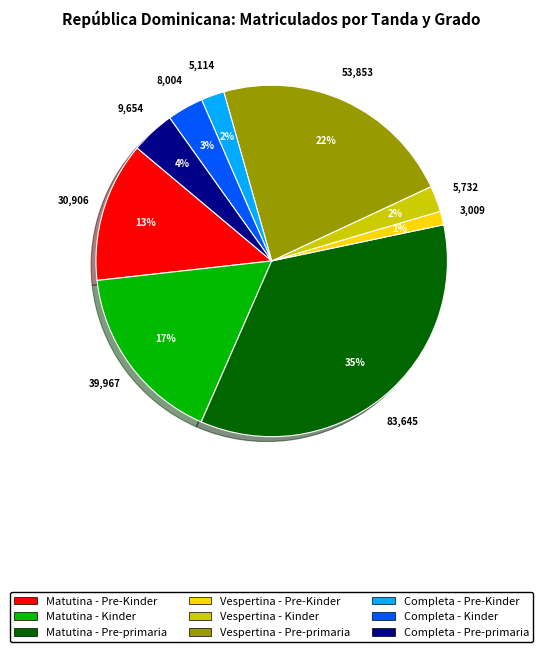

Is Vespertina - Pre-primaria the majority of the pie?

No